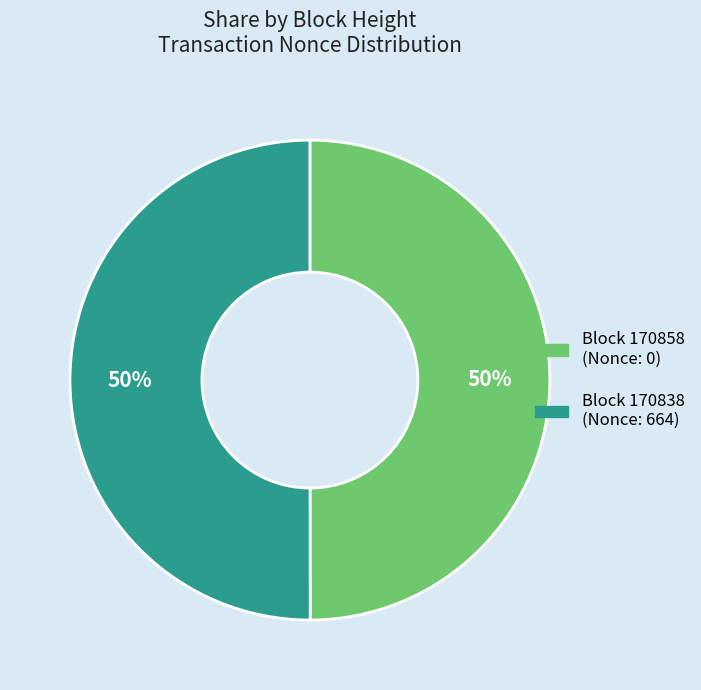

What is the smallest slice in the pie chart?

170858